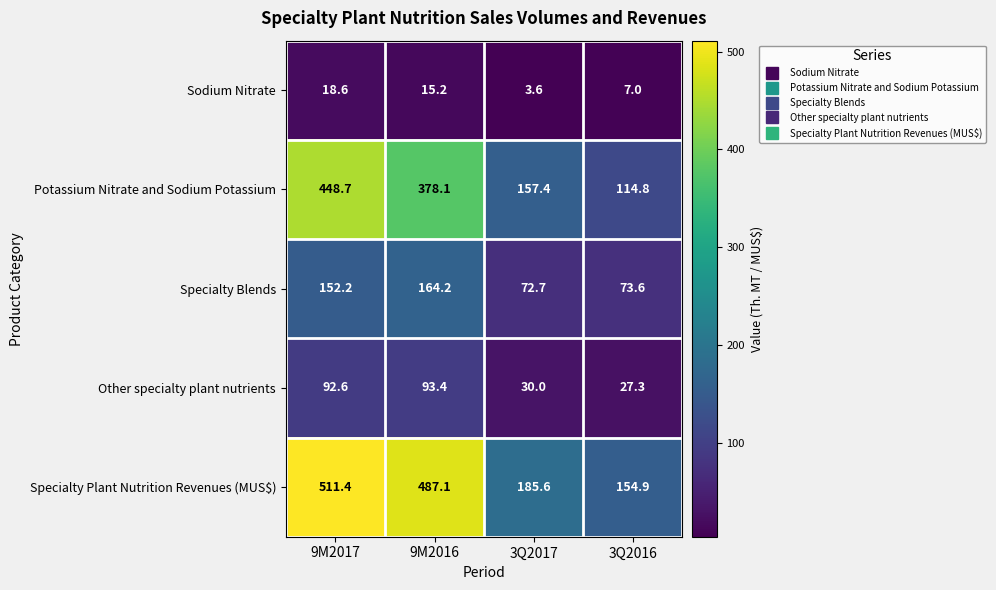

How many data points does each series have?

4